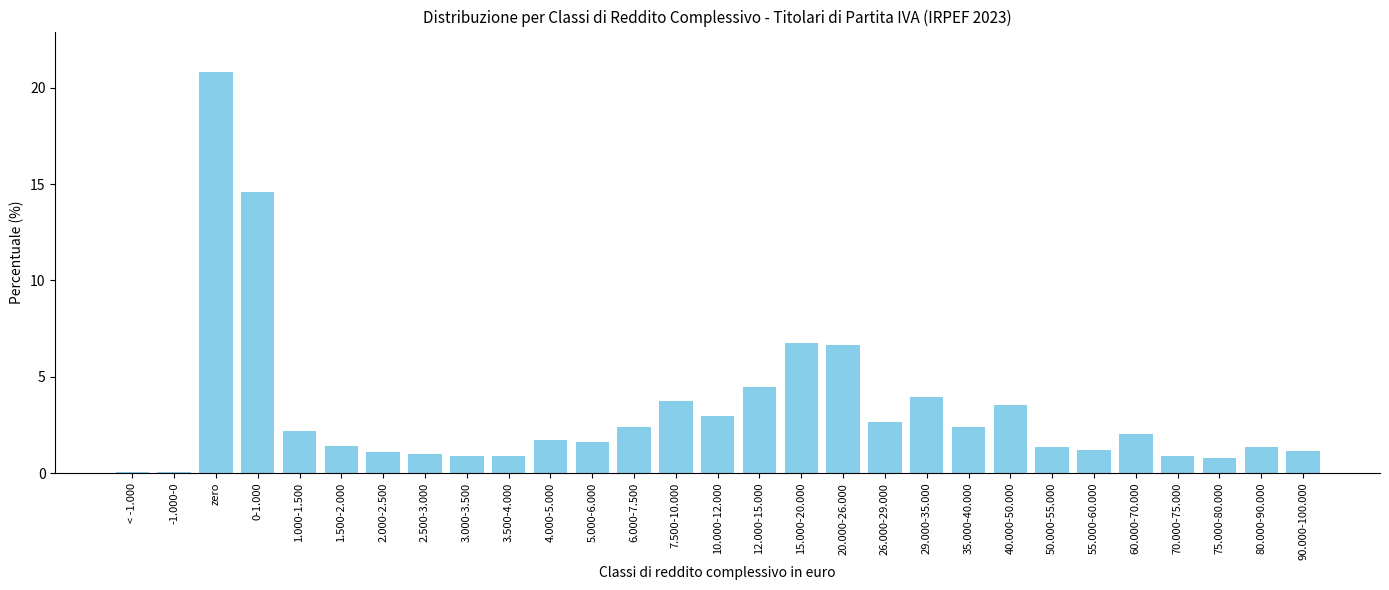

Is it true that the value at 35.000-40.000 is 4.0?

False